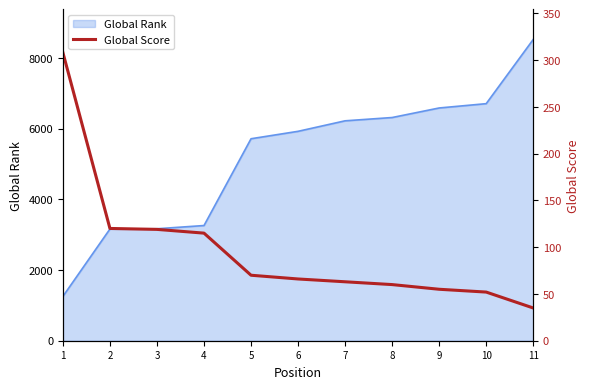

At which category does the chart reach its peak across all series?

1